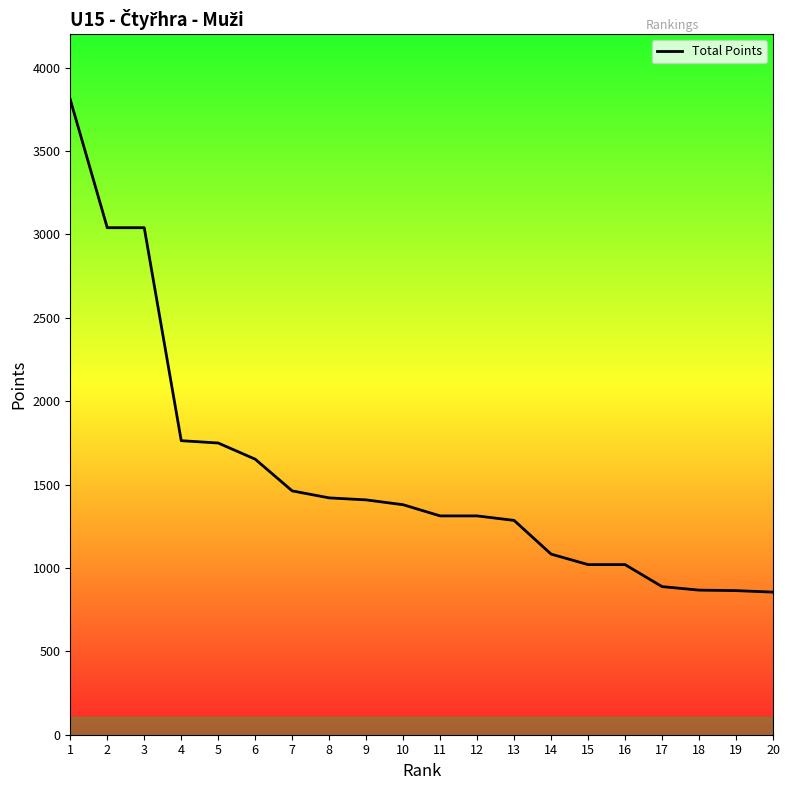

Approximately how many times larger is the value at 7 compared to 13?

1.1